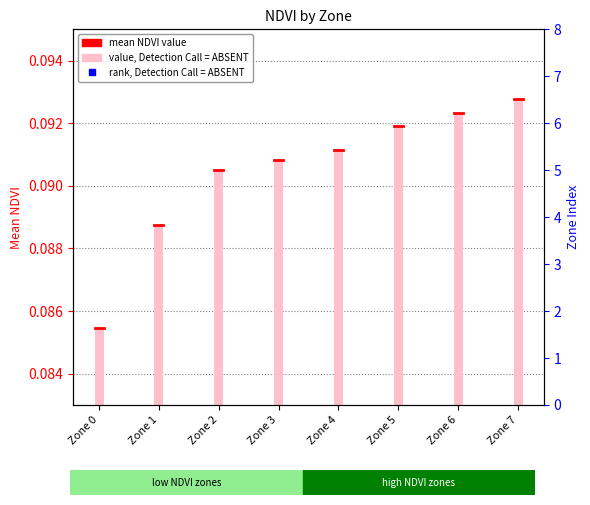

Read the value at Zone 7.

0.1